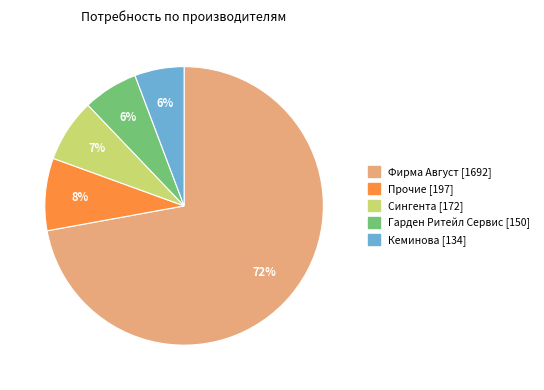

Does any single category account for the majority?

Yes